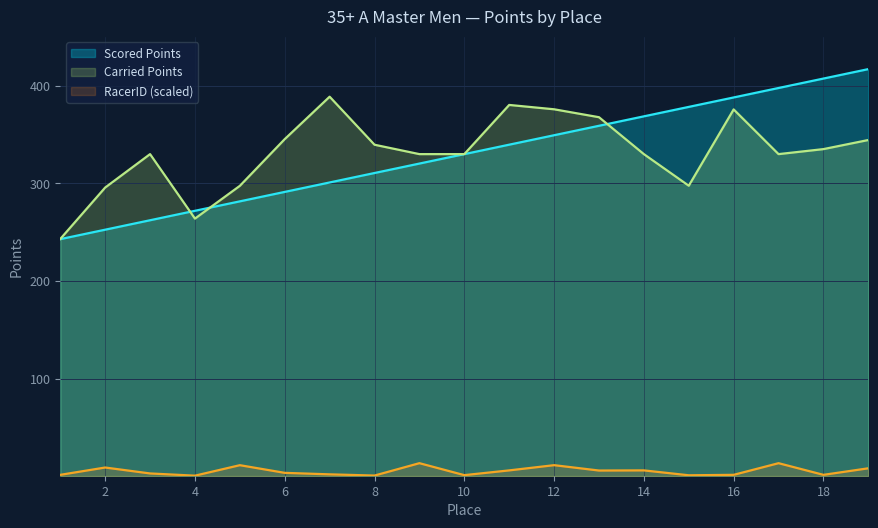

In RacerID (scaled), how many points are lower than both neighbors (excluding endpoints)?

6